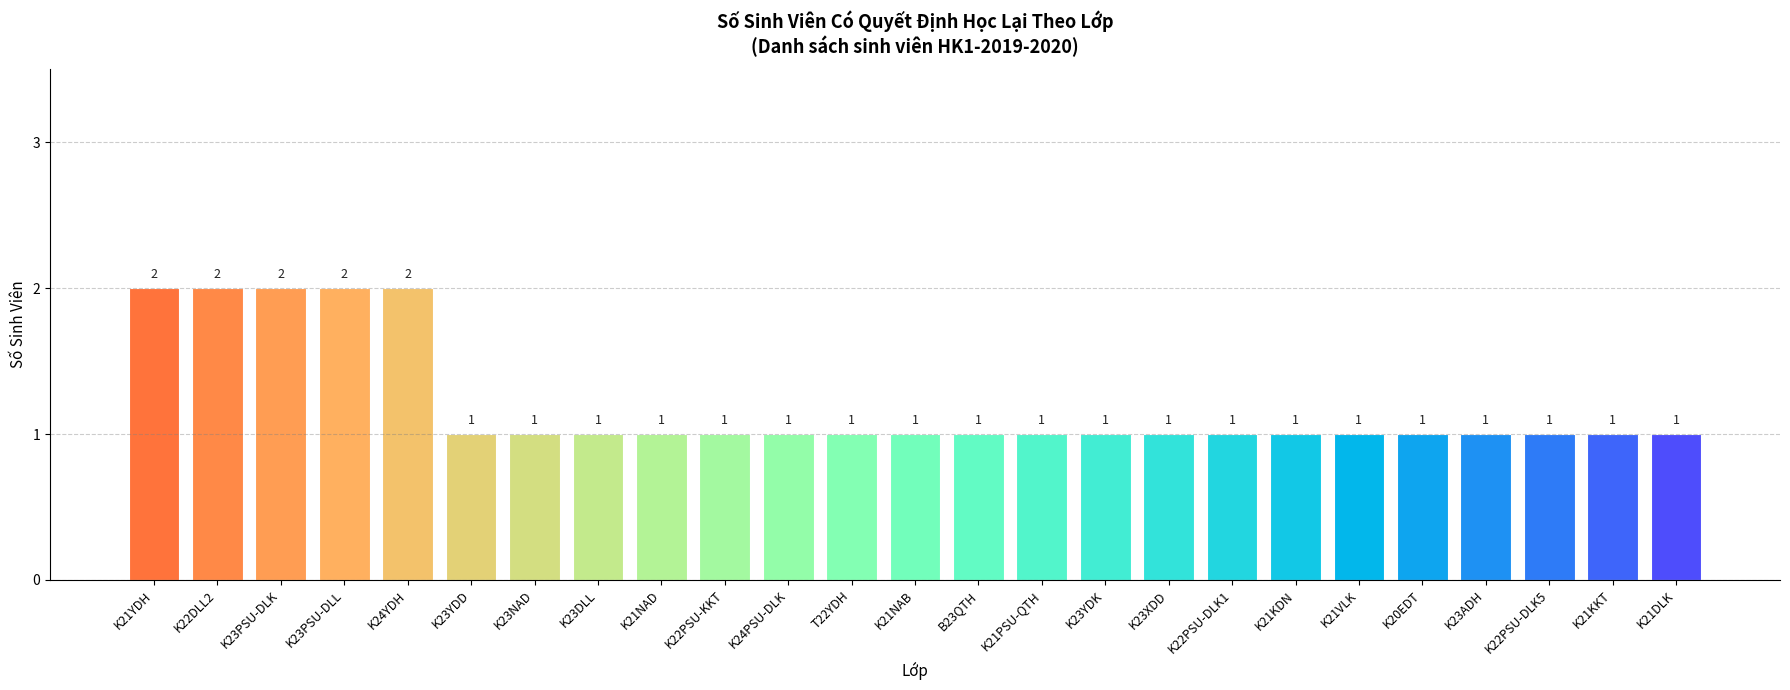

How many distinct data groups are displayed?

1